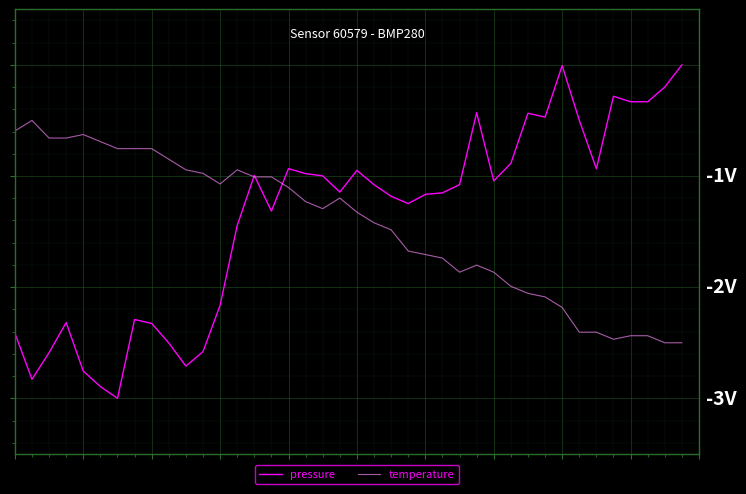

Reading left to right, list all the values displayed in this chart.

pressure: 0=-2.4	1=-2.8	2=-2.6	3=-2.3	4=-2.8	5=-2.9	6=-3.0	7=-2.3	8=-2.3	9=-2.5	10=-2.7	11=-2.6	12=-2.2	13=-1.4	14=-1.0	15=-1.3	16=-0.9	17=-1.0	18=-1.0	19=-1.1	20=-0.9	21=-1.1	22=-1.2	23=-1.2	24=-1.2	25=-1.2	26=-1.1	27=-0.4	28=-1.0	29=-0.9	30=-0.4	31=-0.5	32=-0.0	33=-0.5	34=-0.9	35=-0.3	36=-0.3	37=-0.3	38=-0.2	39=0.0
temperature: 0=-0.6	1=-0.5	2=-0.7	3=-0.7	4=-0.6	5=-0.7	6=-0.8	7=-0.8	8=-0.8	9=-0.8	10=-0.9	11=-1.0	12=-1.1	13=-0.9	14=-1.0	15=-1.0	16=-1.1	17=-1.2	18=-1.3	19=-1.2	20=-1.3	21=-1.4	22=-1.5	23=-1.7	24=-1.7	25=-1.7	26=-1.9	27=-1.8	28=-1.9	29=-2.0	30=-2.1	31=-2.1	32=-2.2	33=-2.4	34=-2.4	35=-2.5	36=-2.4	37=-2.4	38=-2.5	39=-2.5